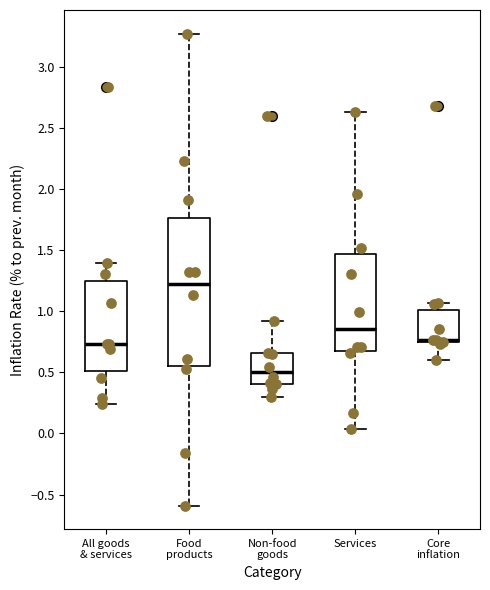

Reading left to right, transcribe this box plot: for each box, give where its median line is, the range the box spans, and where its two whiskers end, as read against the y-axis. The values are not printed on the chart, so give them approximately, as read against the axis.

All goods & services: median 0.75, box 0.50 to 1.25, whiskers 0.25 to 1.40
Food products: median 1.25, box 0.55 to 1.75, whiskers -0.60 to 3.25
Non-food goods: median 0.50, box 0.40 to 0.65, whiskers 0.30 to 0.90
Services: median 0.85, box 0.65 to 1.45, whiskers 0.05 to 2.65
Core inflation: median 0.75 (drawn on the box's lower edge), box 0.75 to 1.00, whiskers 0.60 to 1.05